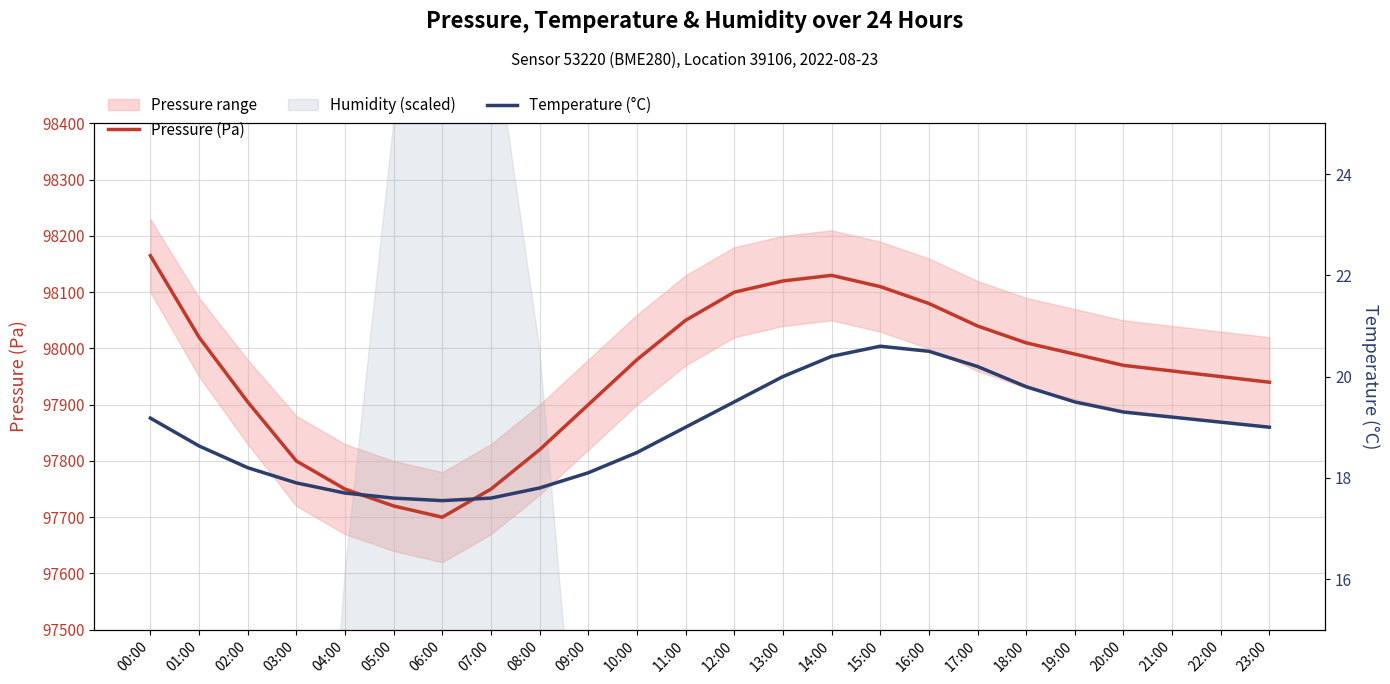

Where is the first local maximum for Pressure (Pa)?

14:00